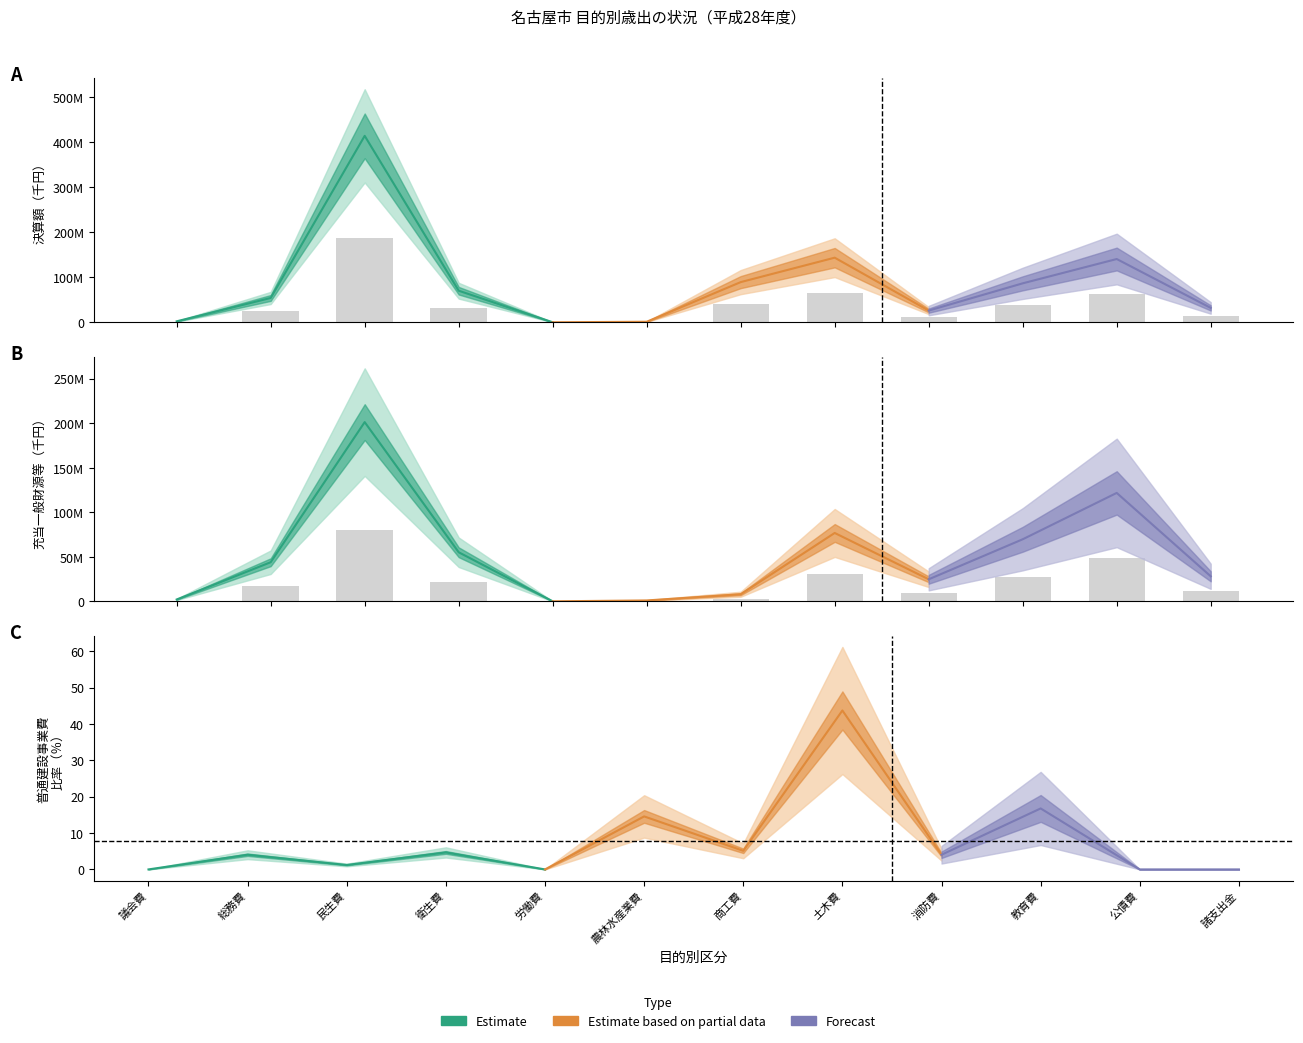

At which label does 充当一般財源等 reach its peak?

民生費